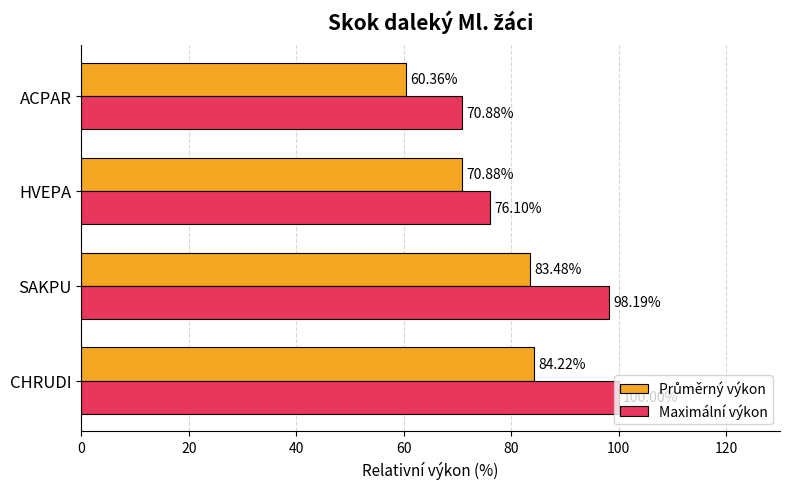

Count the number of data series in this chart.

2